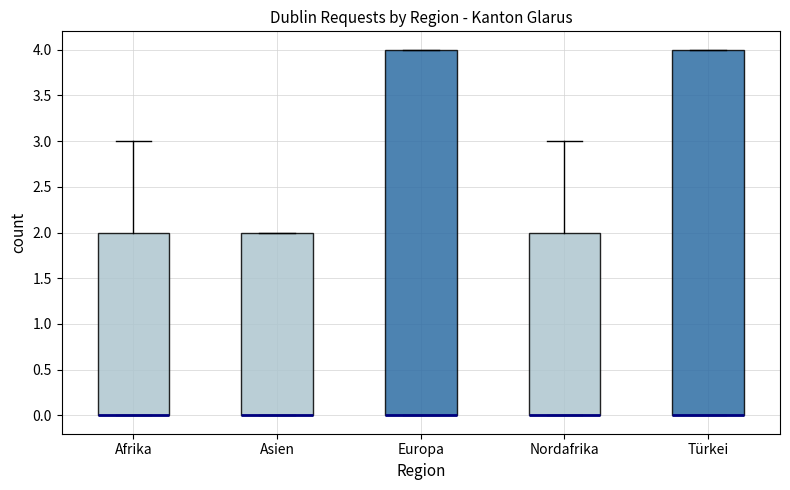

Reading left to right, read every box against the y-axis: the position of its median line, the range the box covers, and the ends of its whiskers. The values are not printed on the chart, so give them approximately, as read against the axis.

Afrika: median 0 (drawn on the box's lower edge), box 0 to 2, whiskers 0 to 3
Asien: median 0 (drawn on the box's lower edge), box 0 to 2, whiskers 0 to 2
Europa: median 0 (drawn on the box's lower edge), box 0 to 4, whiskers 0 to 4
Nordafrika: median 0 (drawn on the box's lower edge), box 0 to 2, whiskers 0 to 3
Türkei: median 0 (drawn on the box's lower edge), box 0 to 4, whiskers 0 to 4